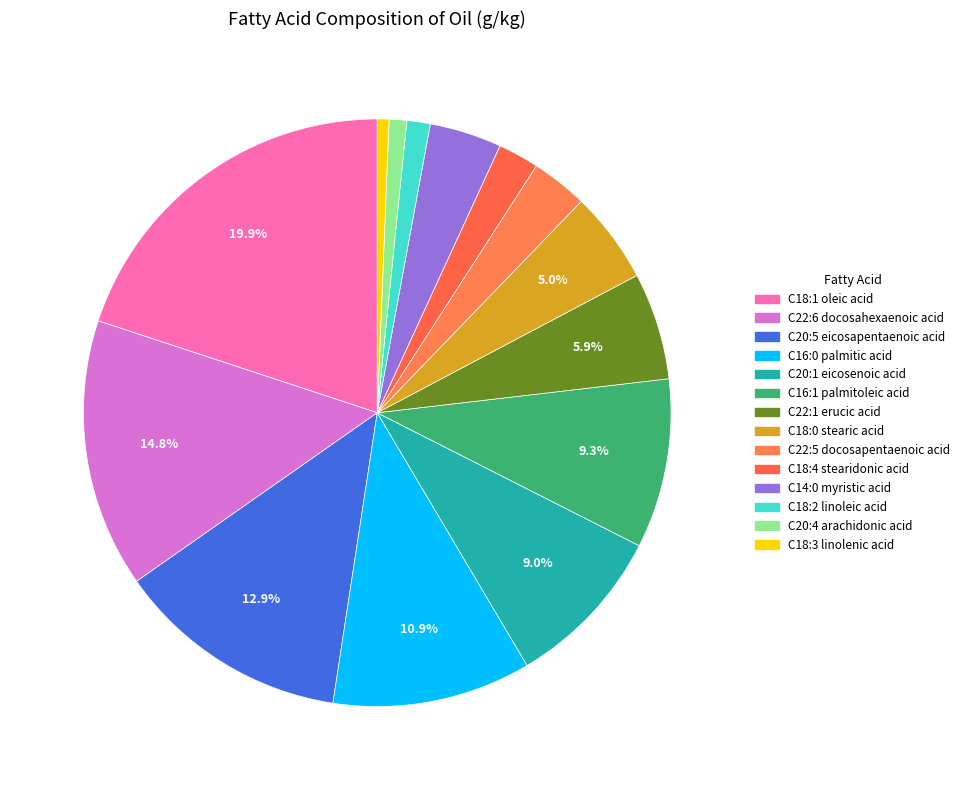

How much of the chart is everything except C22:1 erucic acid?

94.1%